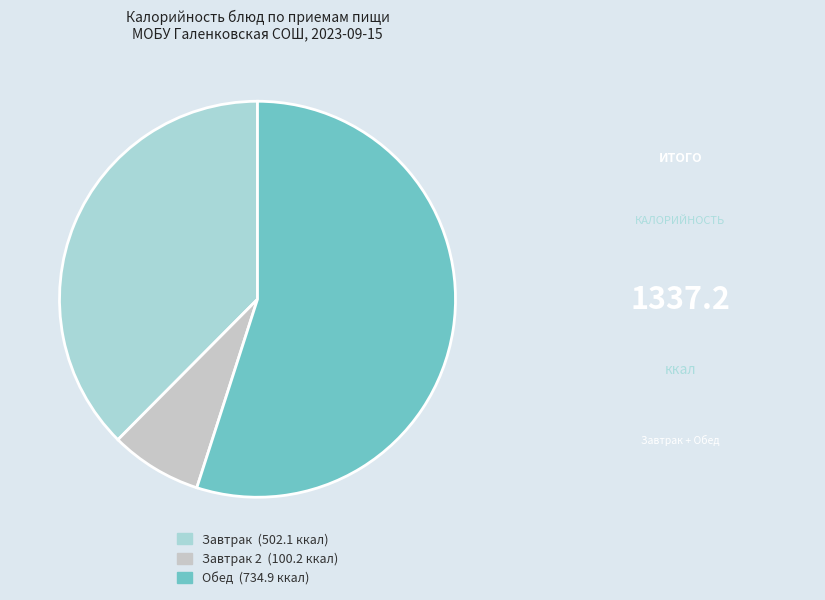

Does any single category account for the majority?

Yes